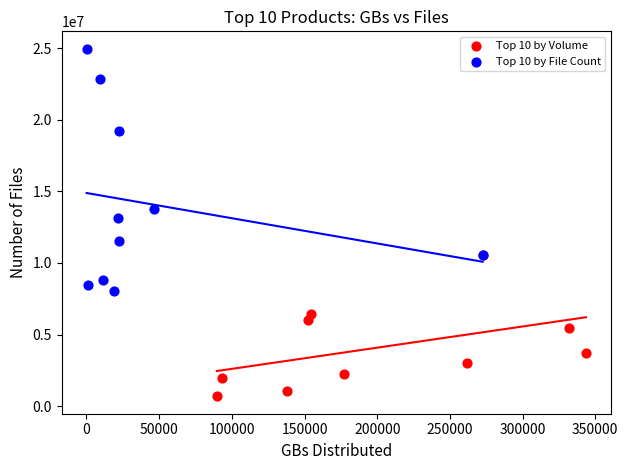

Which series contains the highest Y value?

Top 10 by File Count